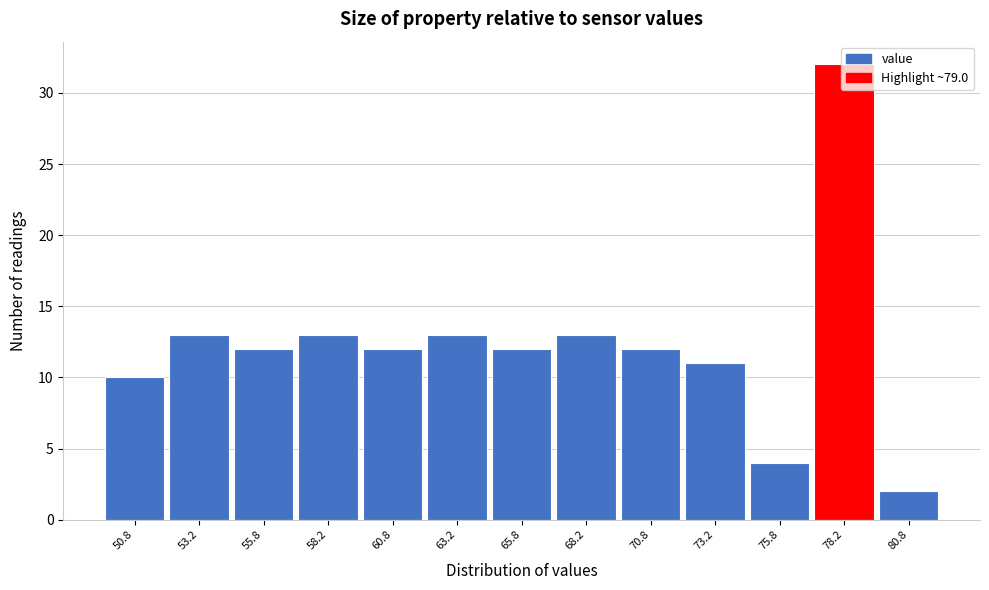

Over which range of the x-axis is the bar tallest?

77.0 to 79.5